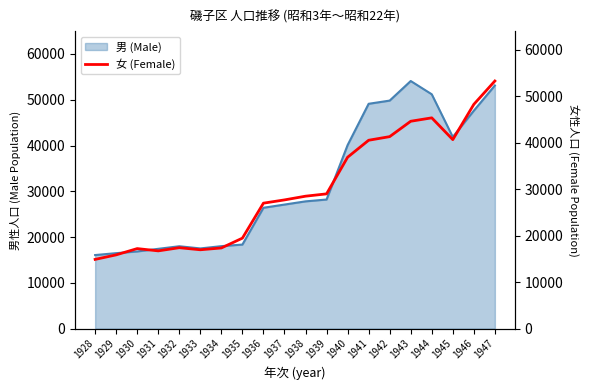

What is the smallest value displayed?

14899